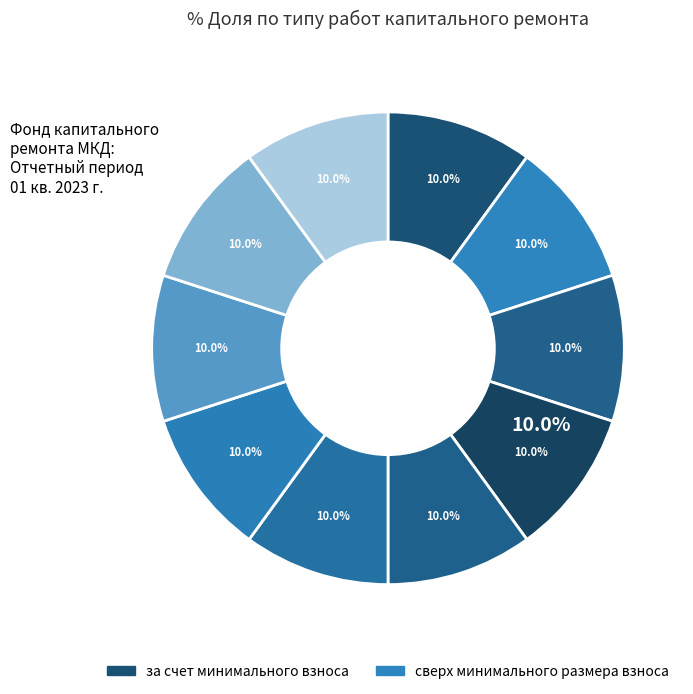

Between сверх минимального размера взноса and за счет минимального взноса, which is larger?

за счет минимального взноса